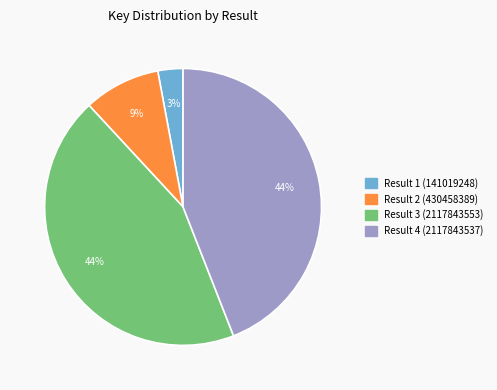

To the nearest percent, what portion does Result 3 (2117843553) represent?

44%